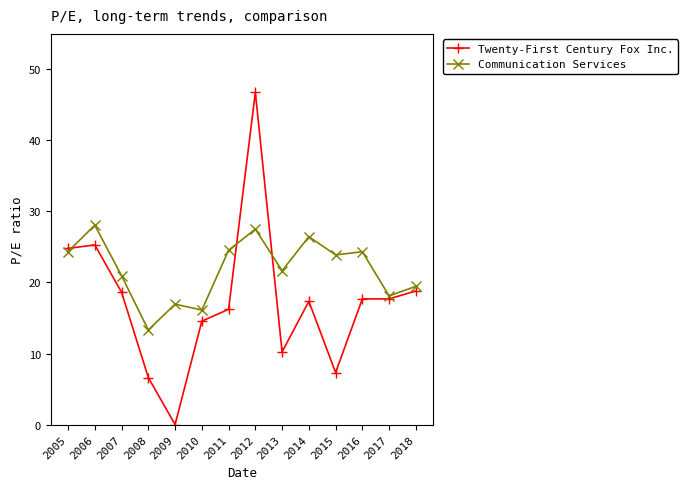

At which category does Twenty-First Century Fox Inc. reach its first local valley?

2009